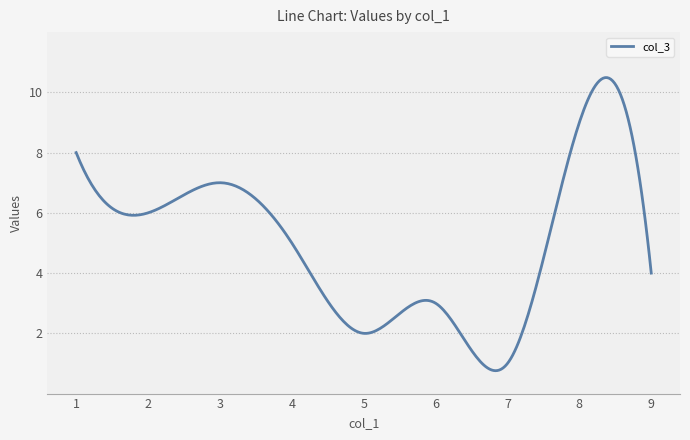

How many distinct data groups are displayed?

1